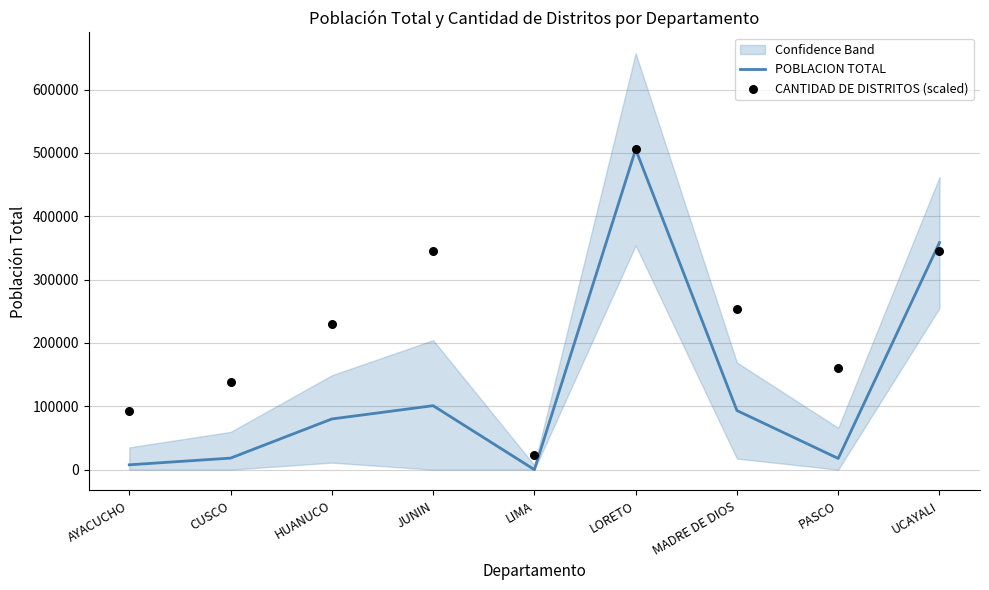

Which series has the largest total across all categories?

CANTIDAD DE DISTRITOS (scaled)